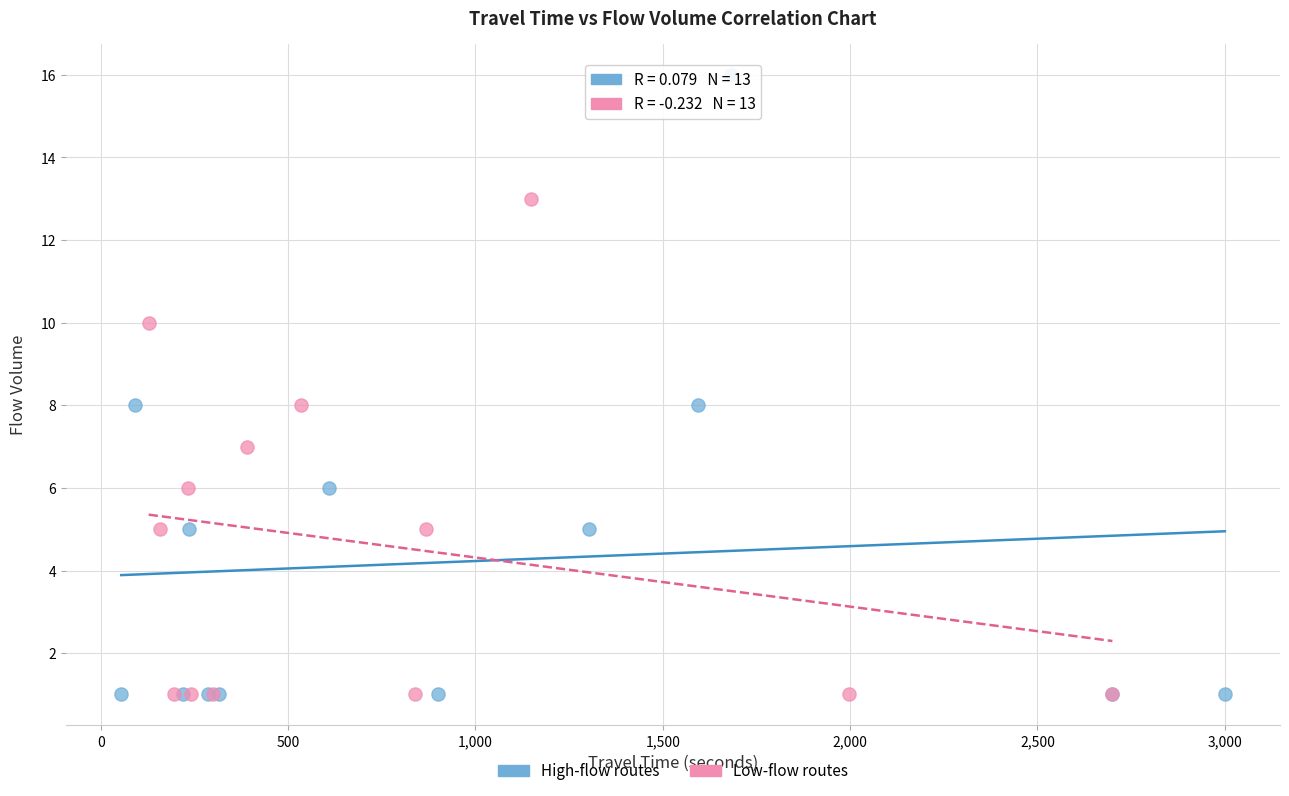

Which series has the widest spread of Y values?

High-flow routes